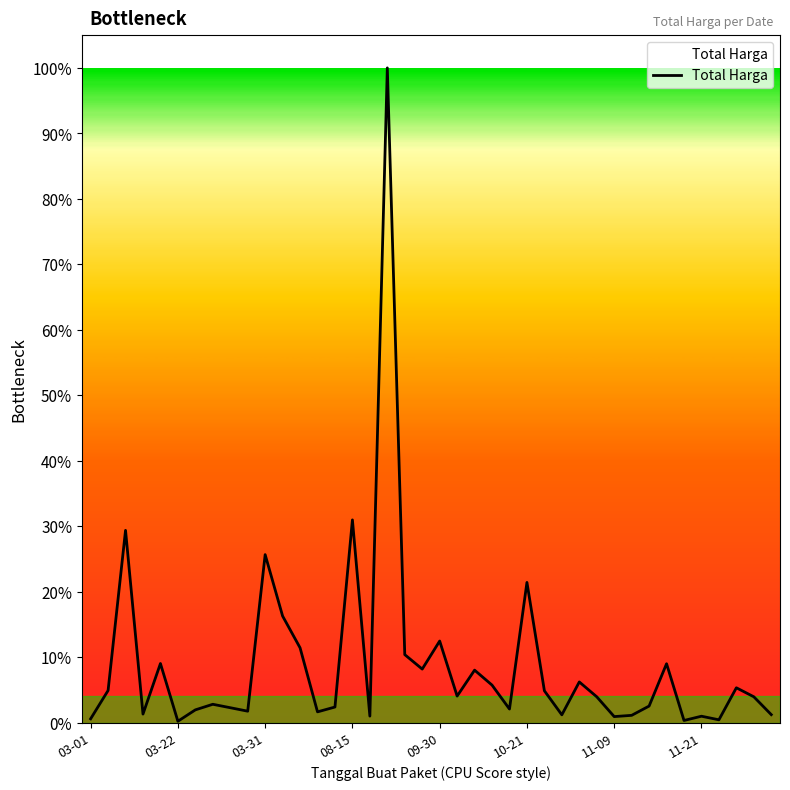

What is the difference between the maximum and minimum values?

99.8